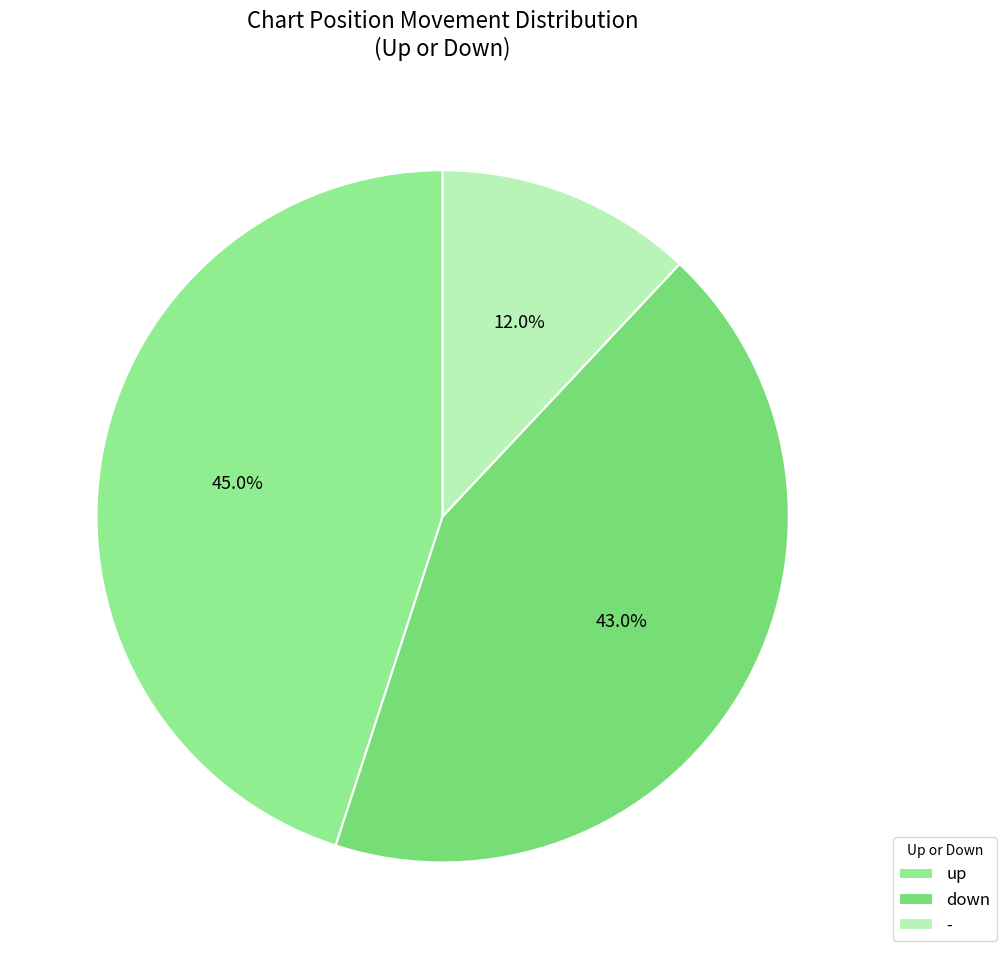

To the nearest percent, what percentage of the pie is down?

43%